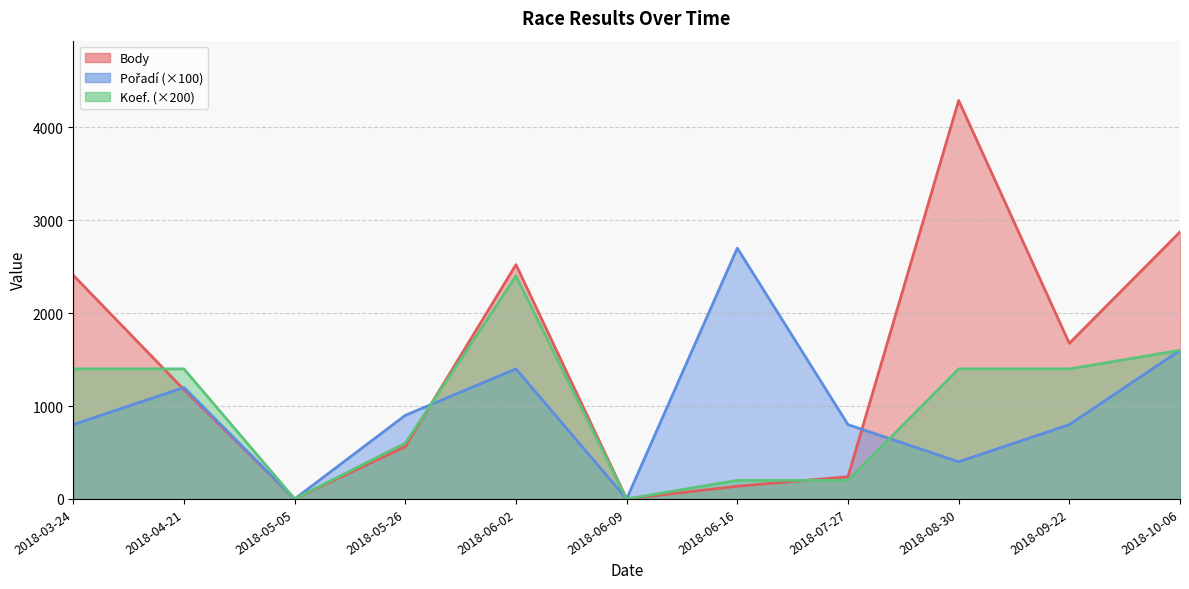

The value of Koef. at 2018-06-16 is 200. True or false?

True